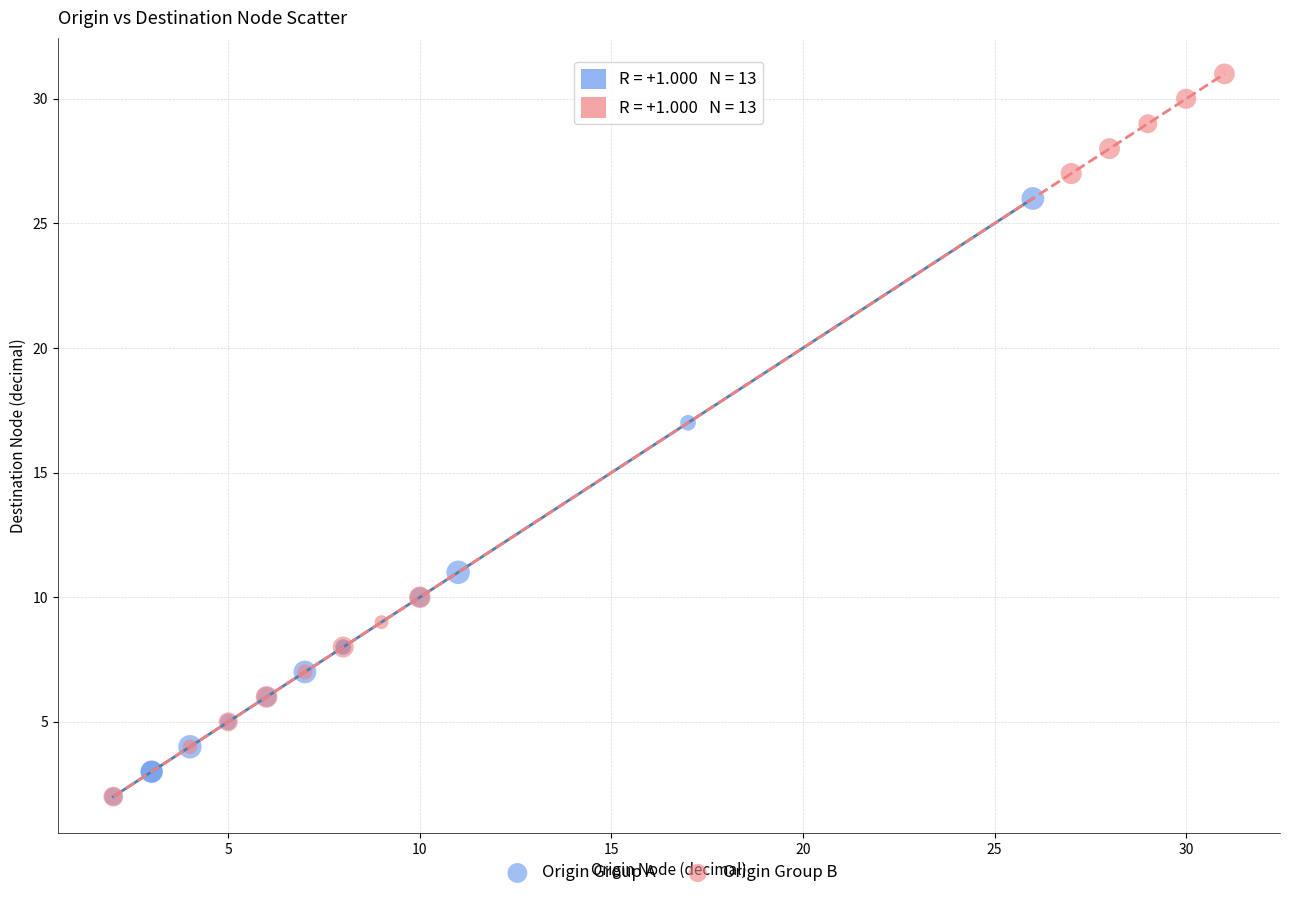

Which series has the widest spread of Y values?

Origin Group B